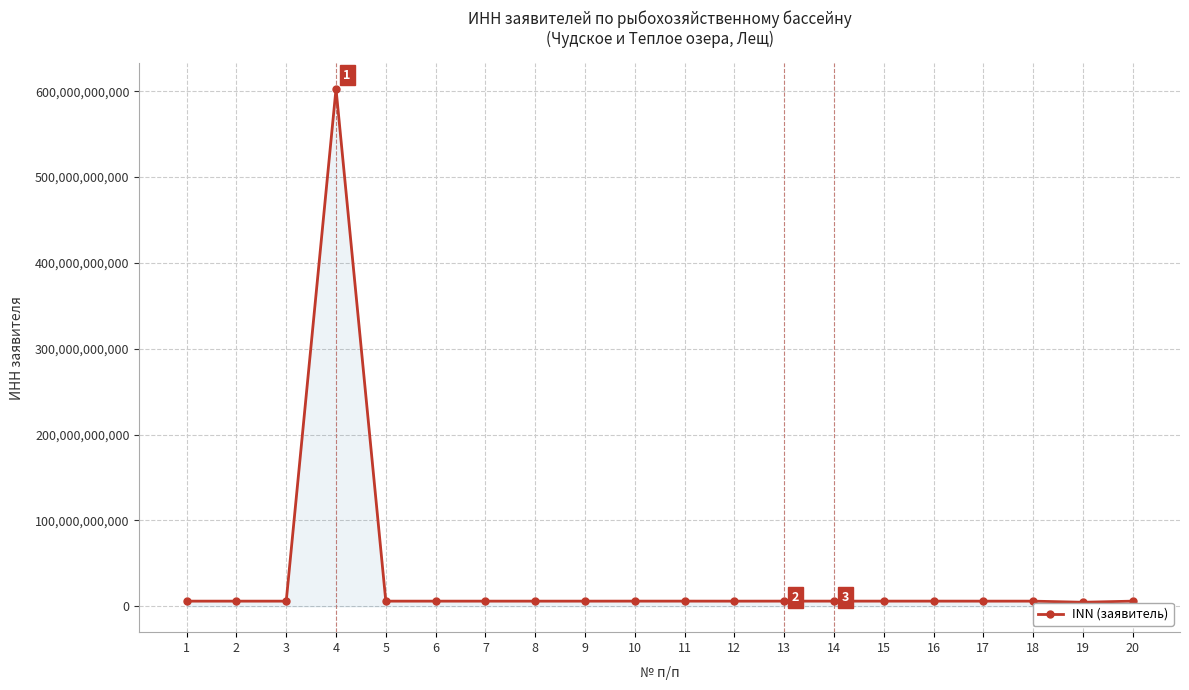

Is it true that the value at 14 is 6027183793?

True